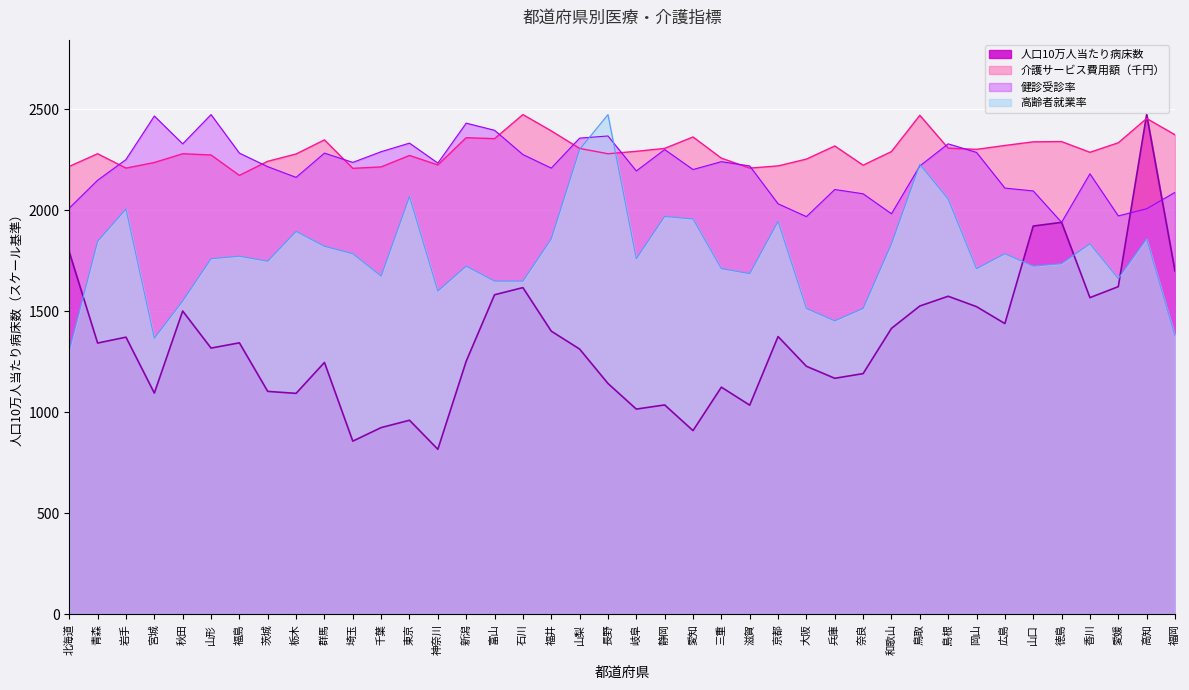

What is the greatest value displayed?

2473.4